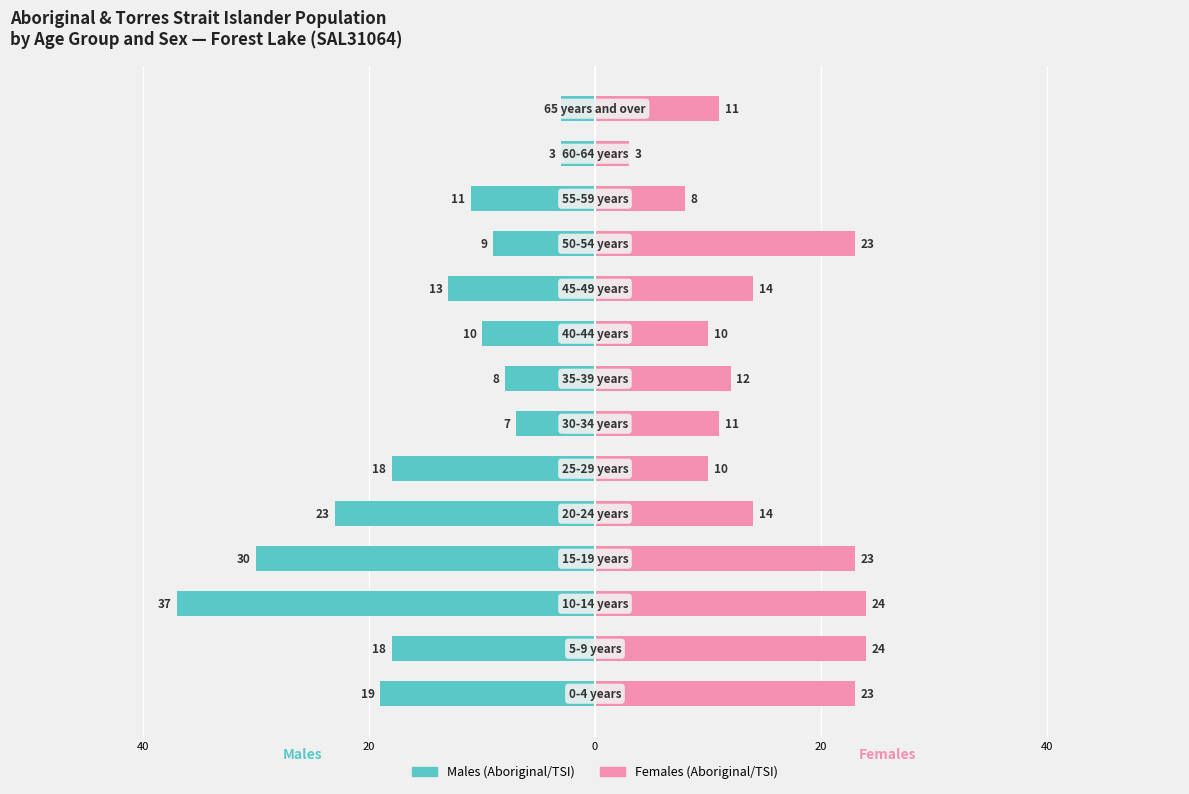

Between 8 and 60, which is larger?

60